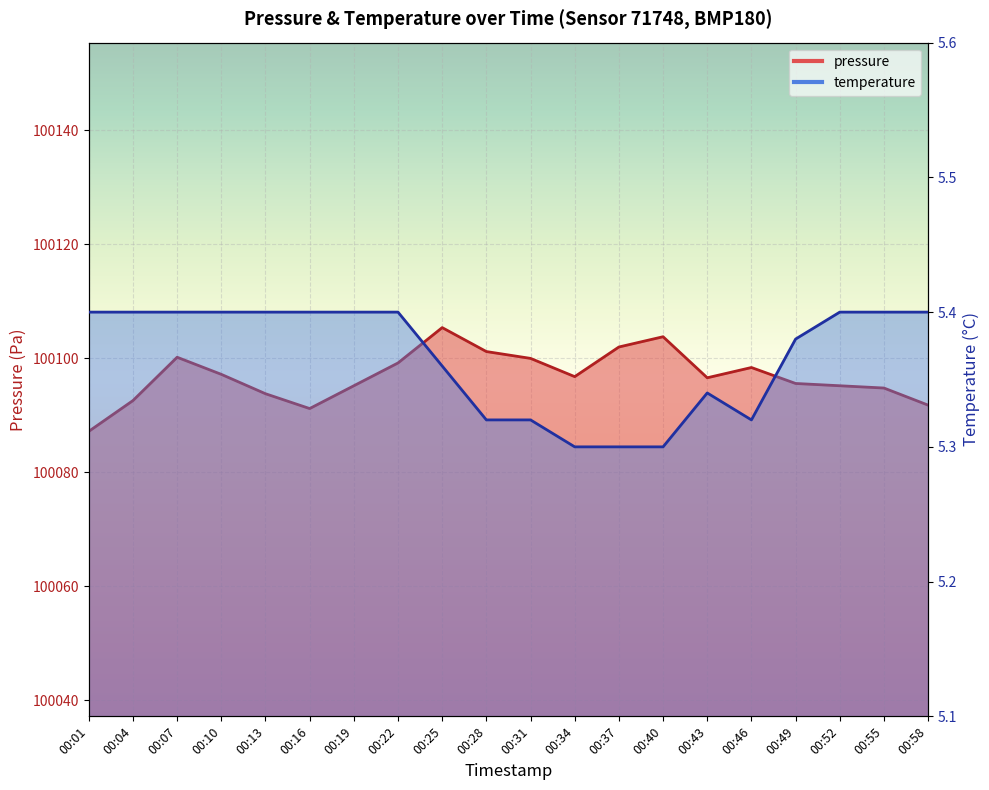

What is the difference between the pressure values at 00:10 and 00:22?

2.0